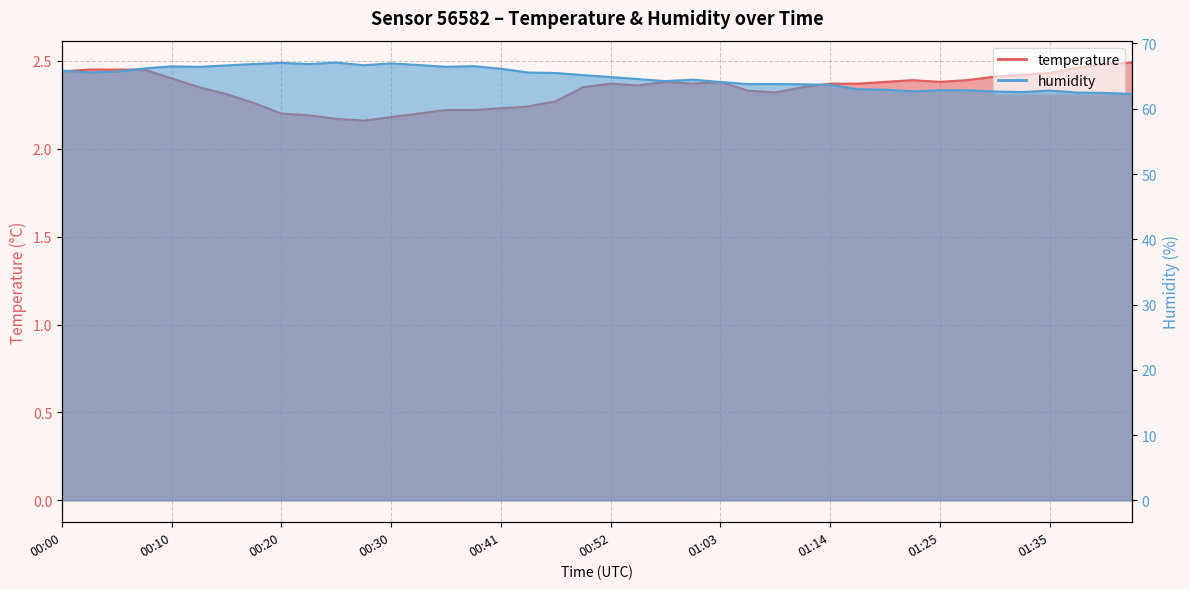

Is it true that temperature equals 4.1 at 00:52?

False